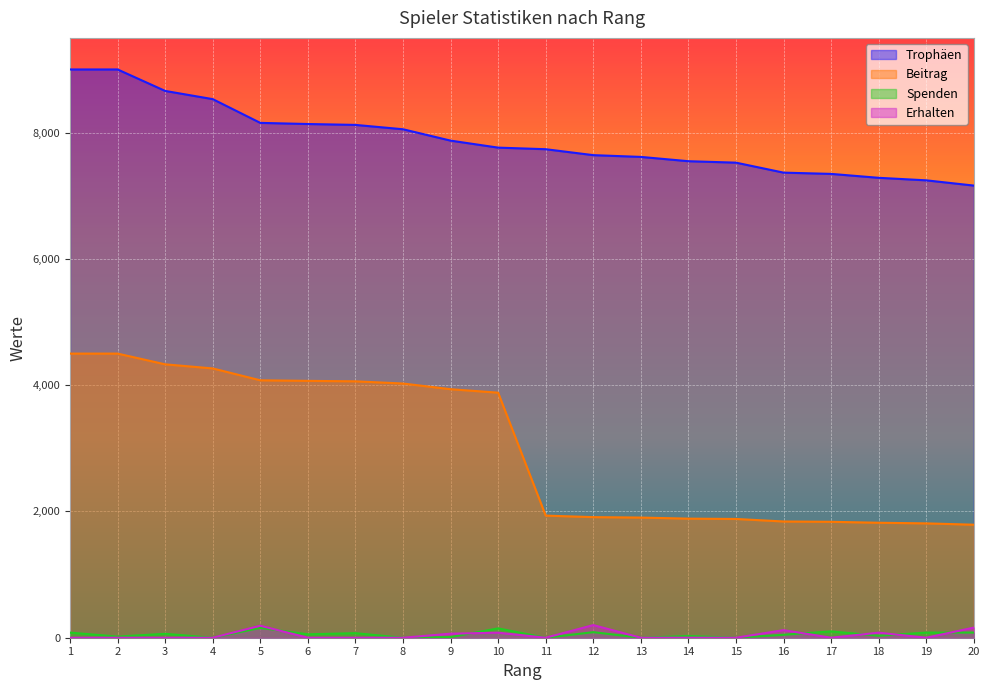

True or false: Spenden and Trophäen intersect in this chart.

False